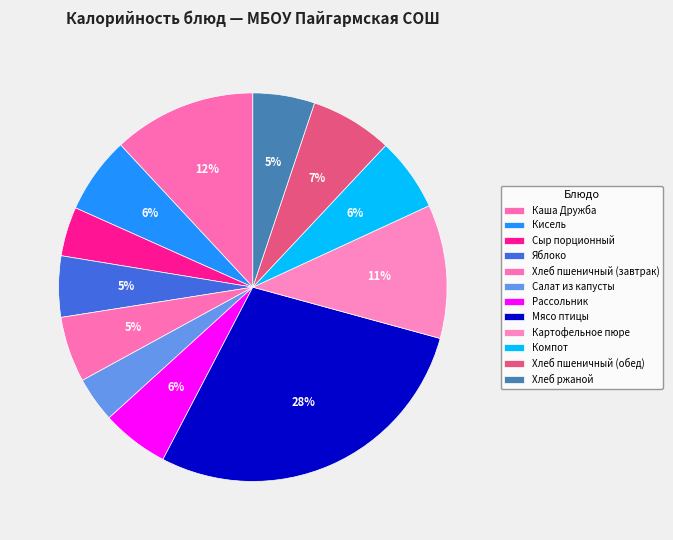

Which slice is the smallest?

Салат из капусты